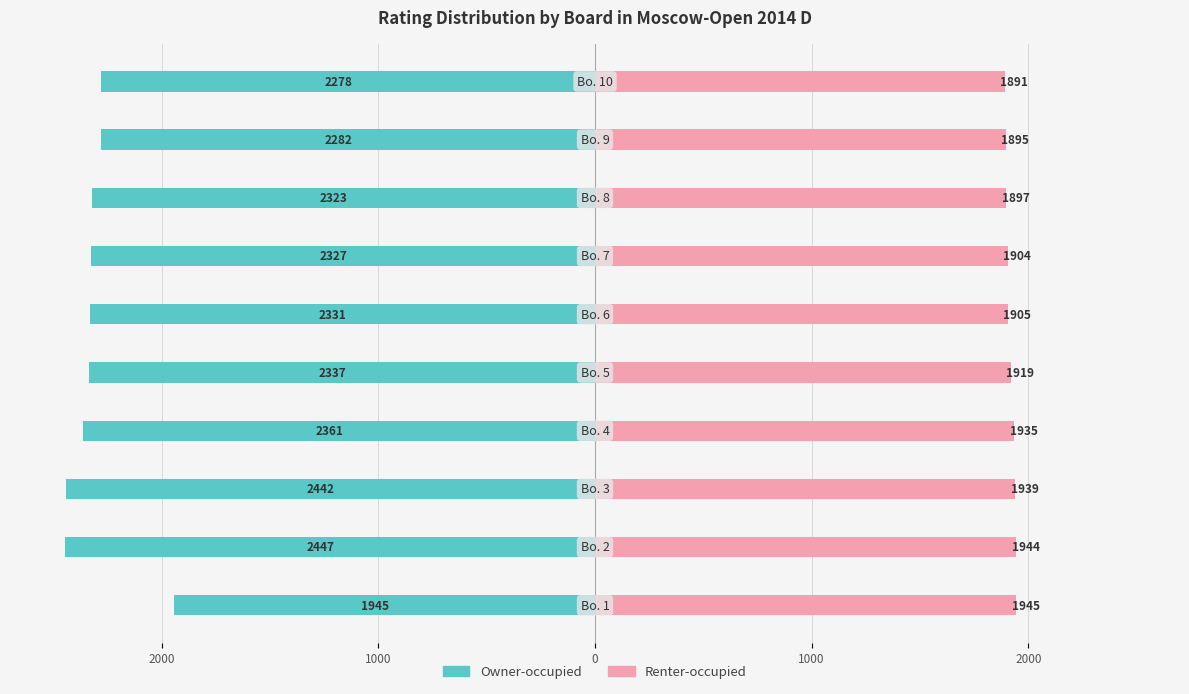

At how many categories does at least one series exceed -1464?

10